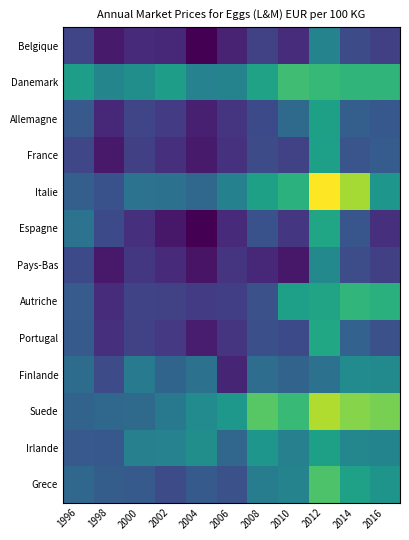

Which series has the largest range (max minus min)?

Italie